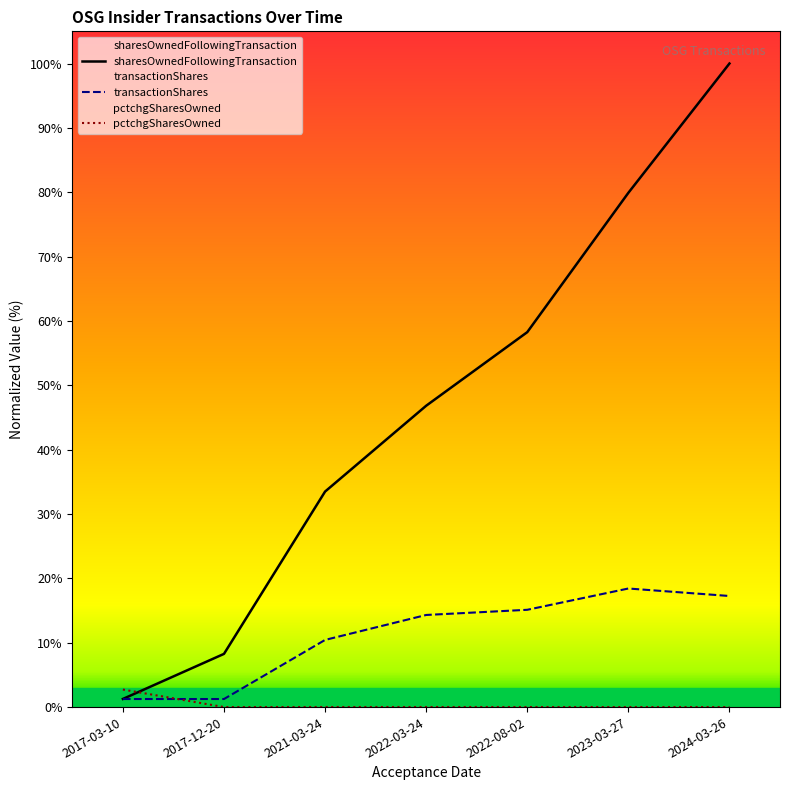

What position from the right is 2017-03-10?

7